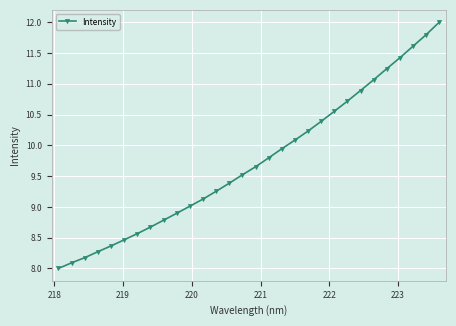

What is the greatest value displayed?

12.0